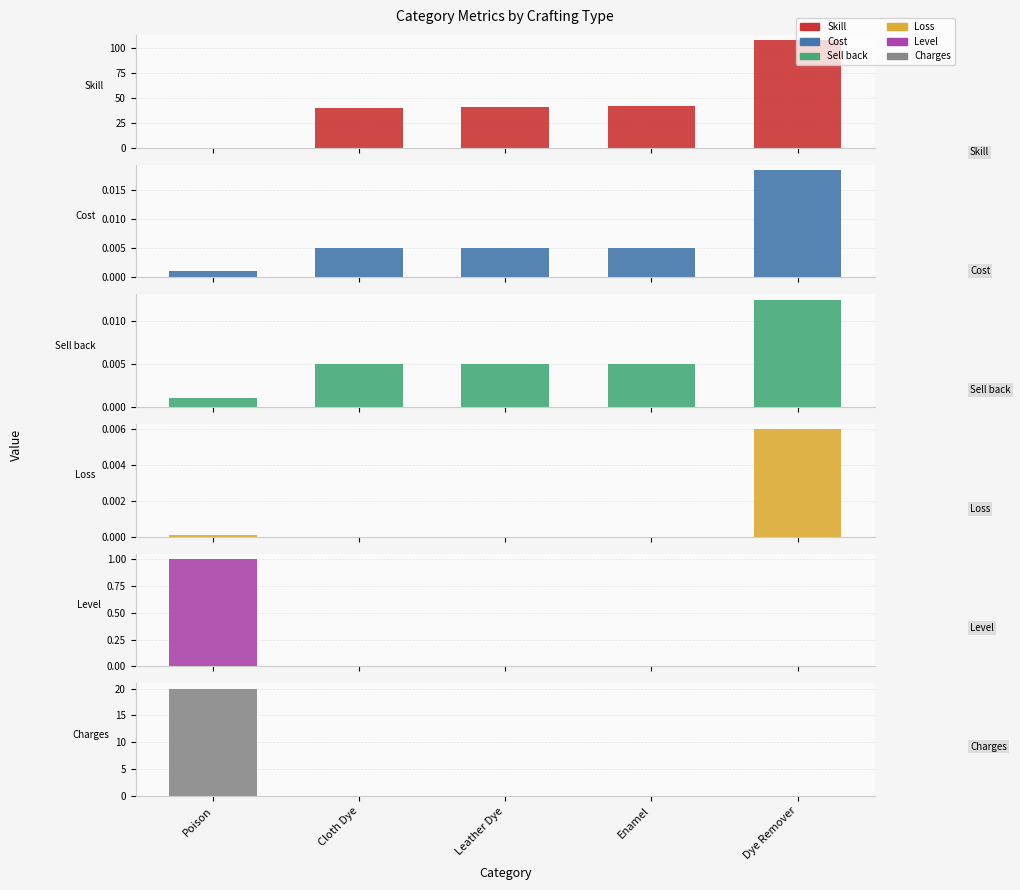

Is it true that Cost equals 0.0 at Poison?

True